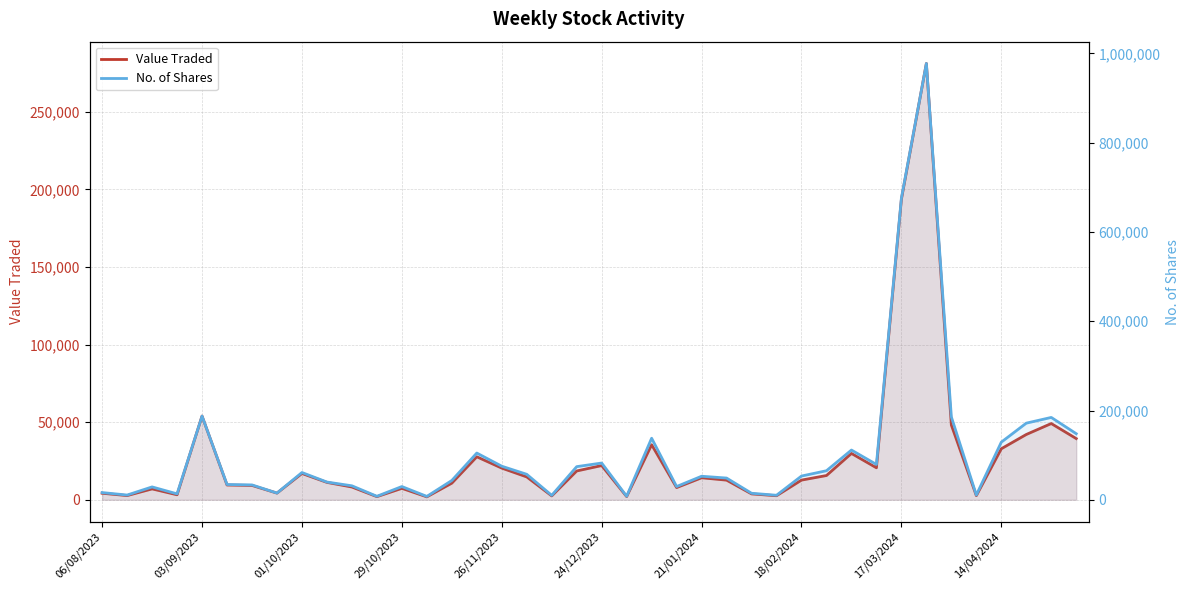

Which has a higher value, 12 or 15?

15